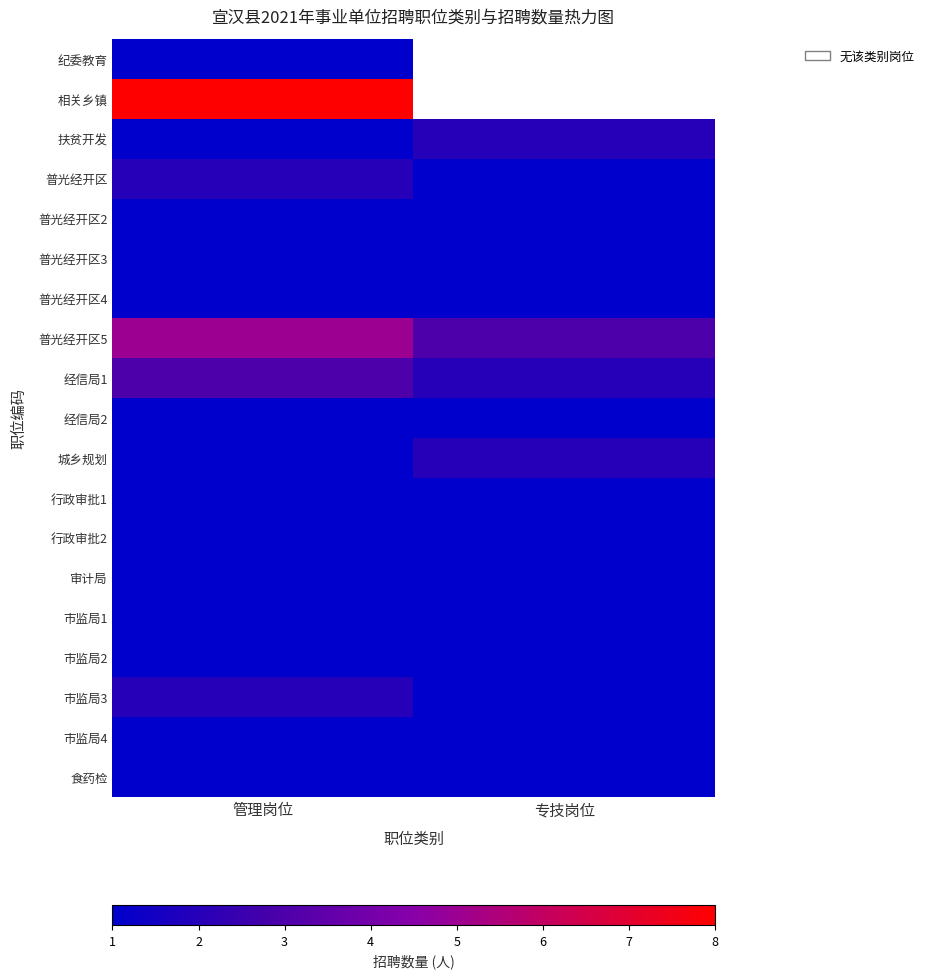

Which label corresponds to the smallest value in the chart?

专技岗位